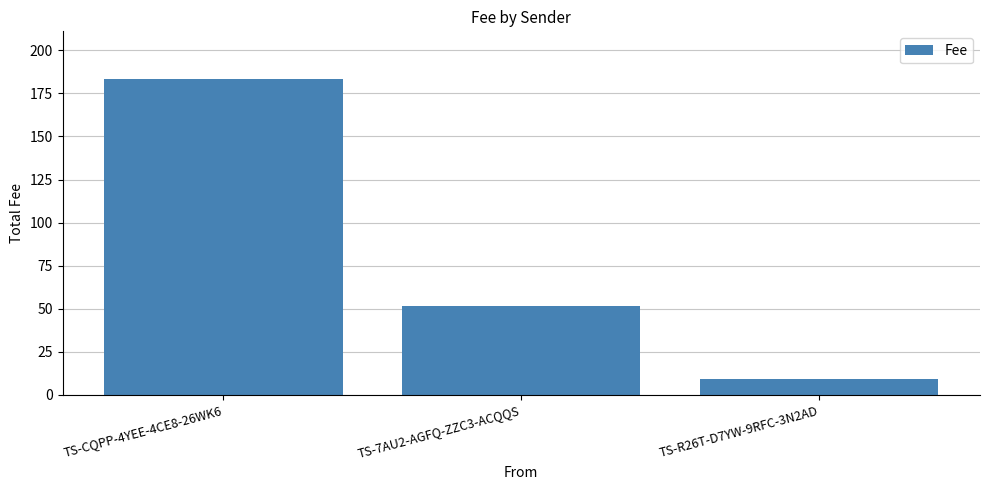

What is the sum of all values?

244.3